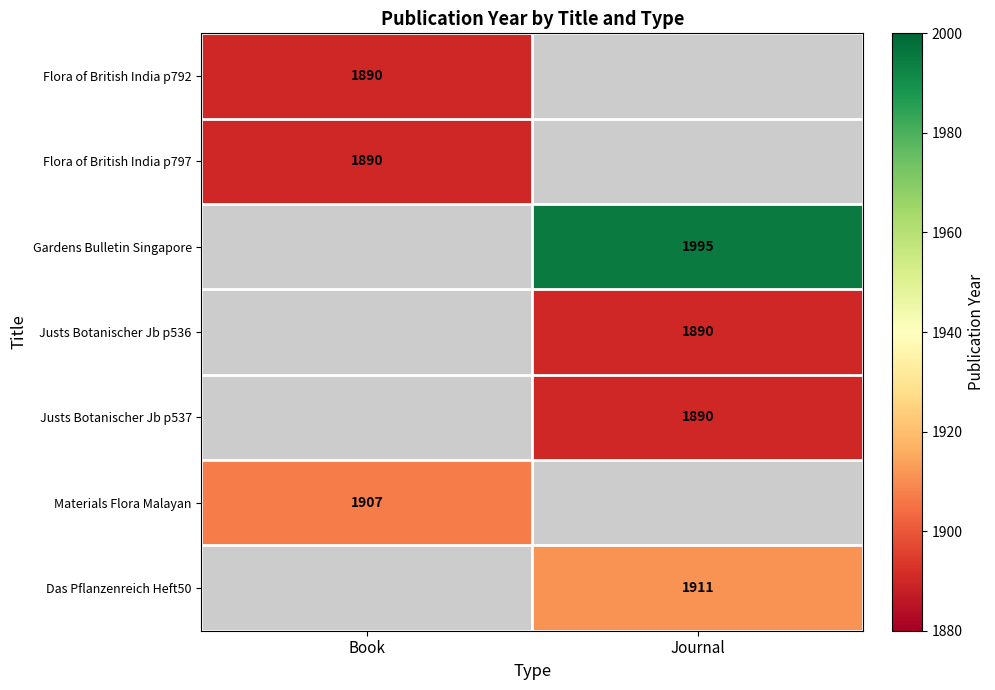

True or false: Justs Botanischer Jb p537 has a value of 3184 at Journal.

False